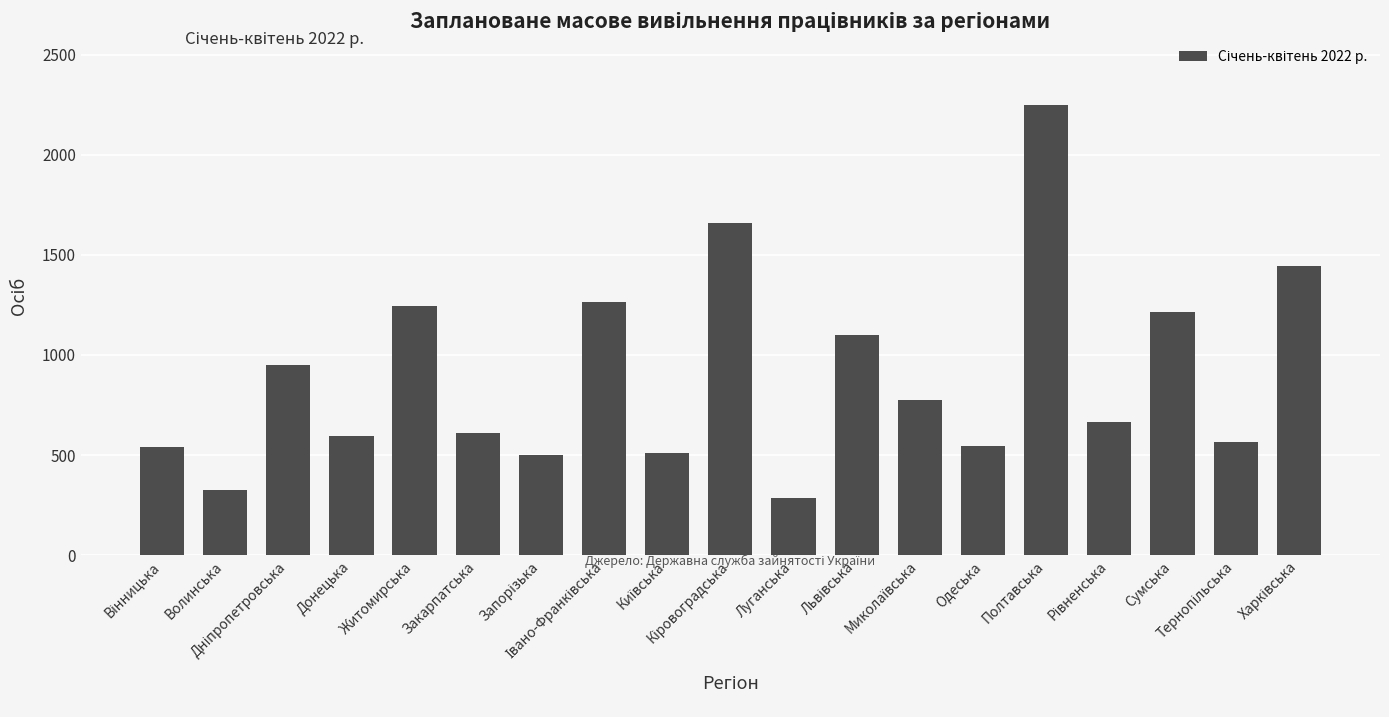

What is the sum of all values?

17026